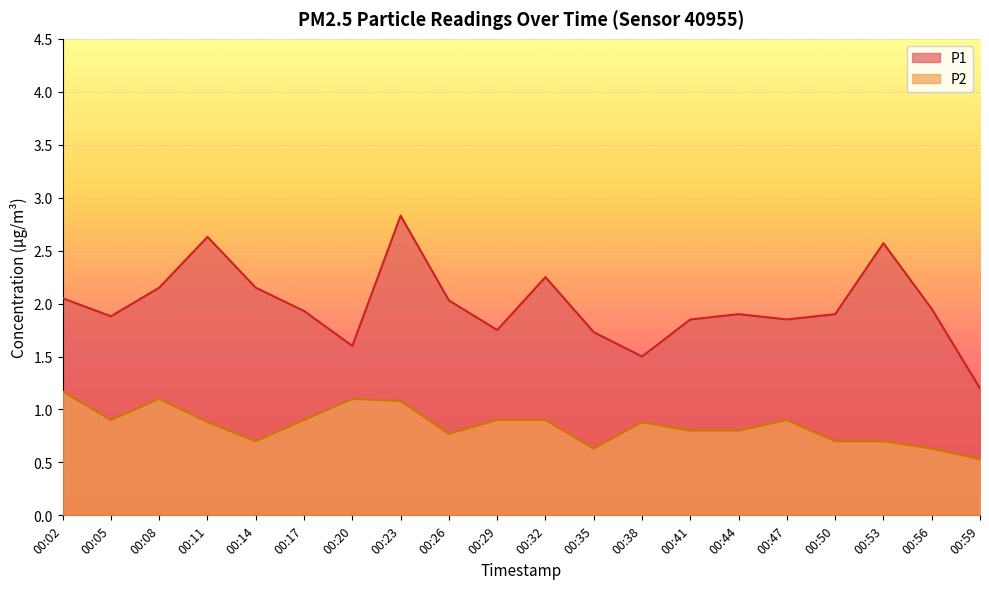

What is the total value across all series at 00:50?

2.6